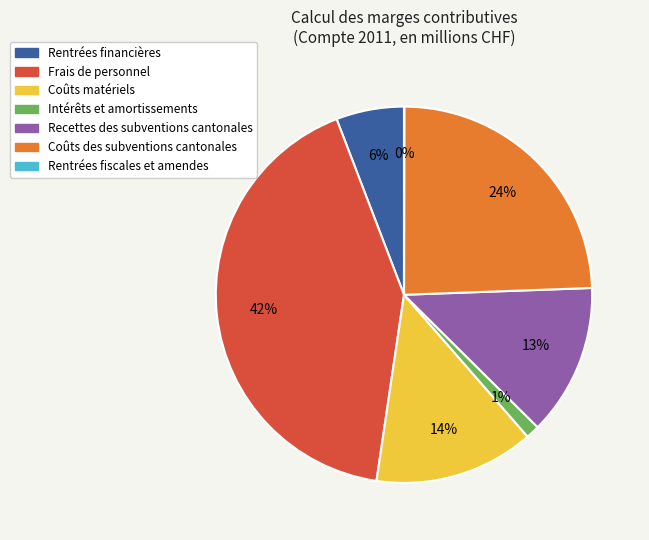

To the nearest percent, what portion does Intérêts et amortissements represent?

1%